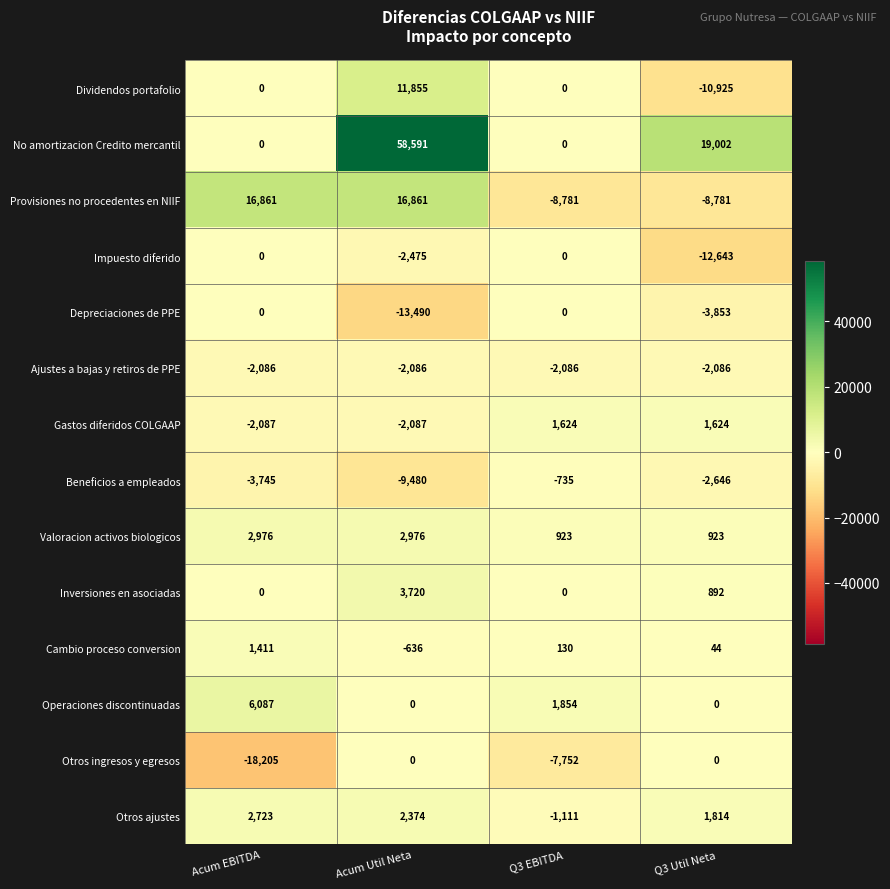

Which label corresponds to the smallest value in the chart?

Acum EBITDA